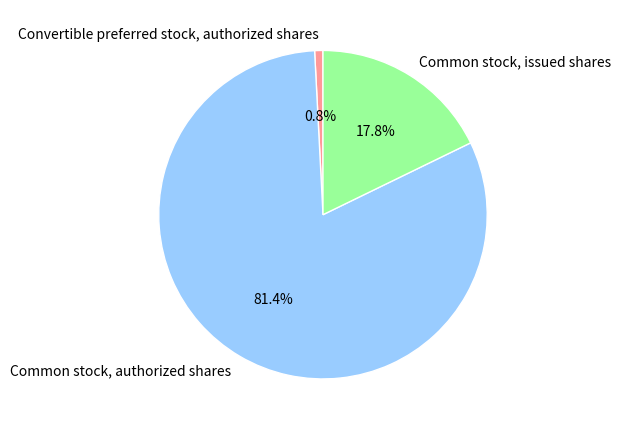

Between Common stock, authorized shares and Convertible preferred stock, authorized shares, which is larger?

Common stock, authorized shares